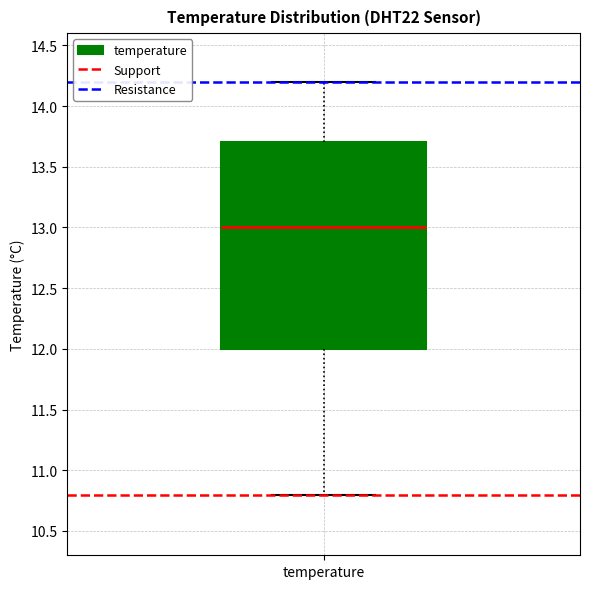

Read this box plot against the y-axis: the position of the median line, the range covered by the box, and the ends of both whiskers. The values are not printed on the chart, so give them approximately, as read against the axis.

median 13.0, box 12.0 to 13.7, whiskers 10.8 to 14.2